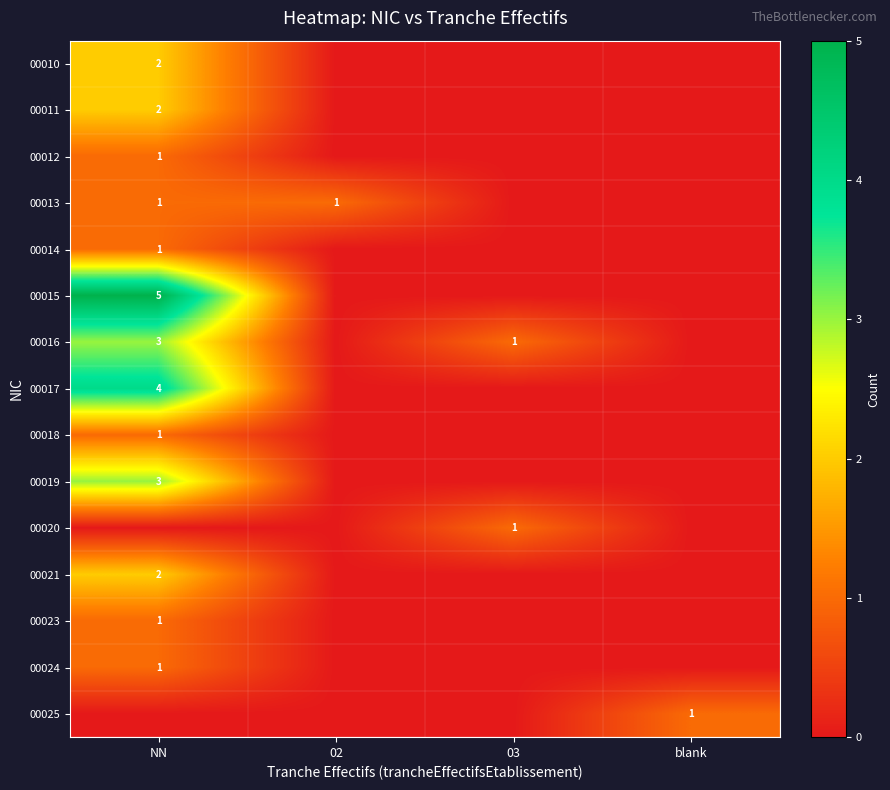

What is the total value across all series at 02?

1